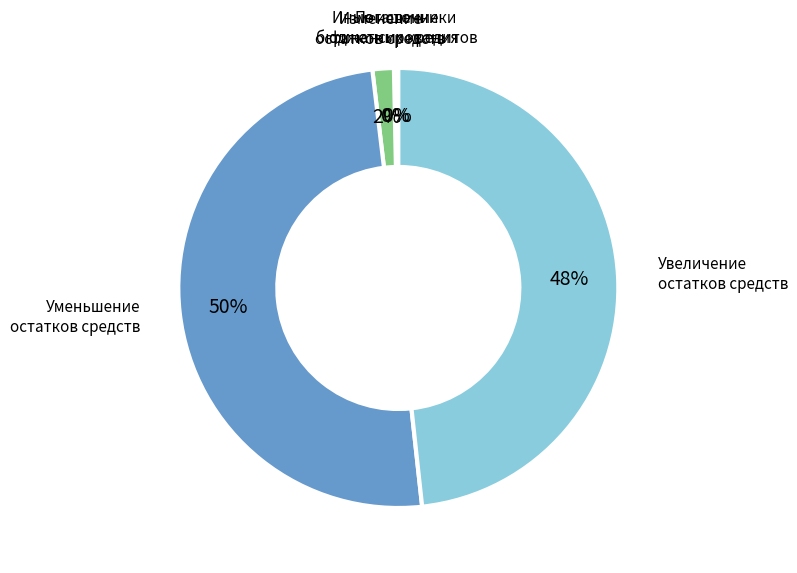

To the nearest percent, what is the average slice percentage?

20%